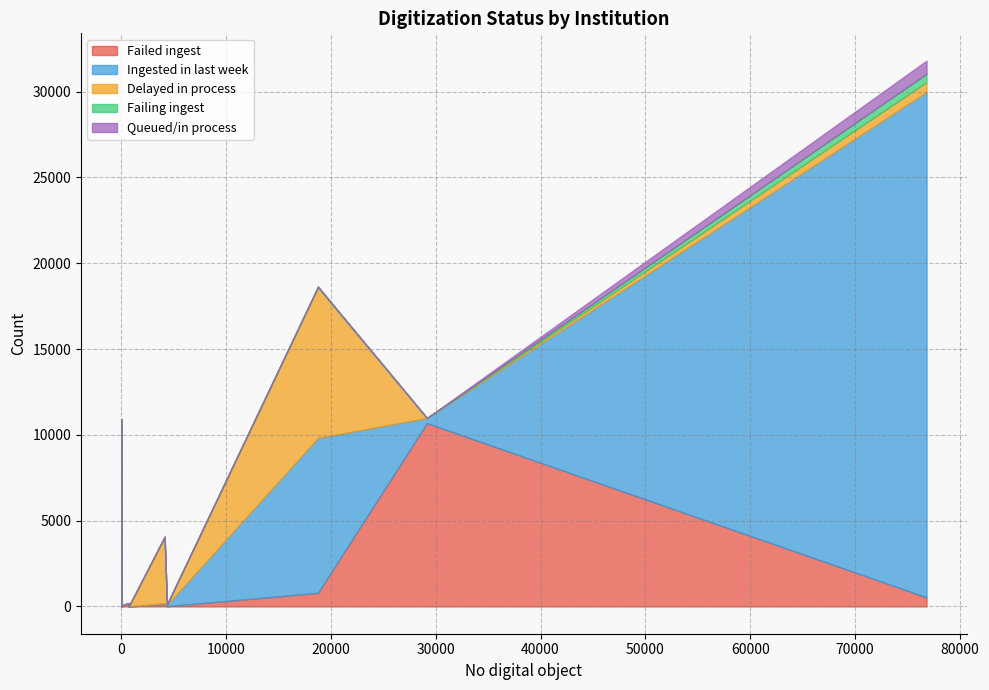

List the series in order of their peak value, lowest first.

Failing ingest, Queued/in process, Delayed in process, Failed ingest, Ingested in last week